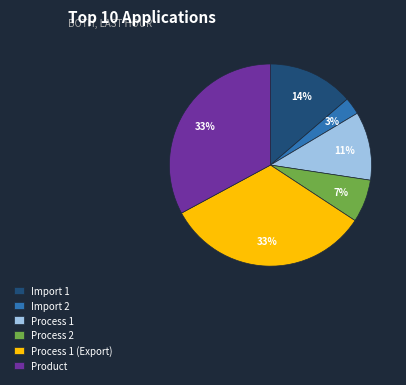

True or false: Import 2 accounts for 17% of the total.

False